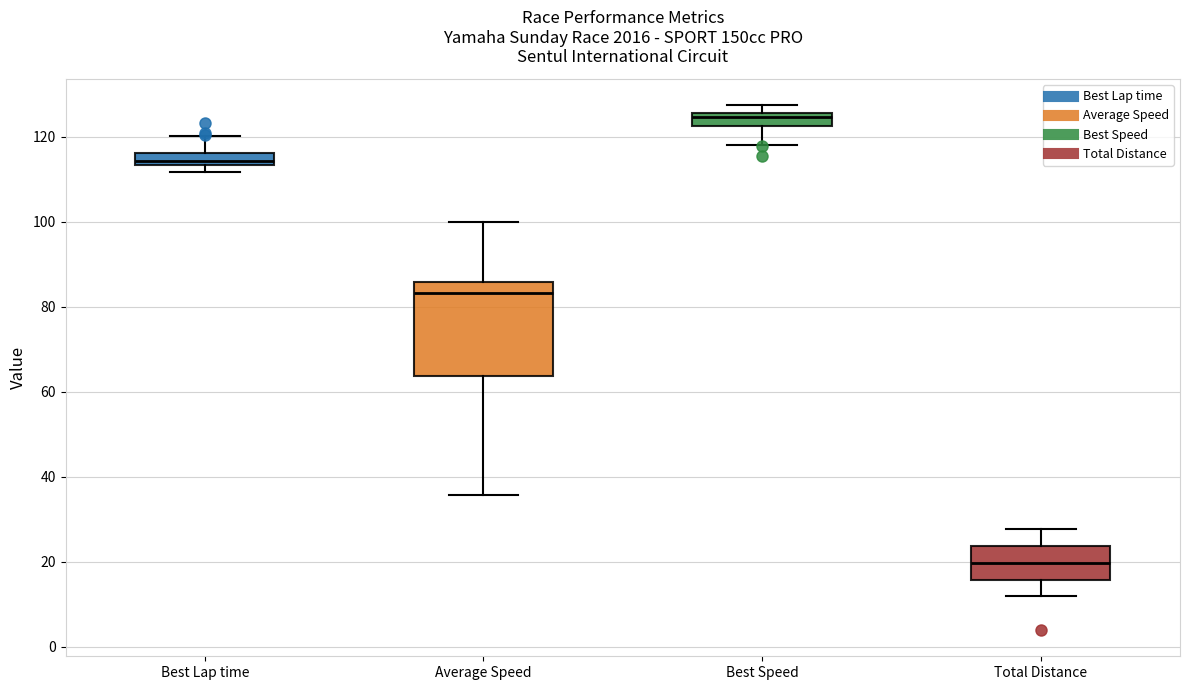

Where does the upper whisker of the box for Average Speed end on the y-axis? The values are not printed on the chart, so give them approximately, as read against the axis.

100